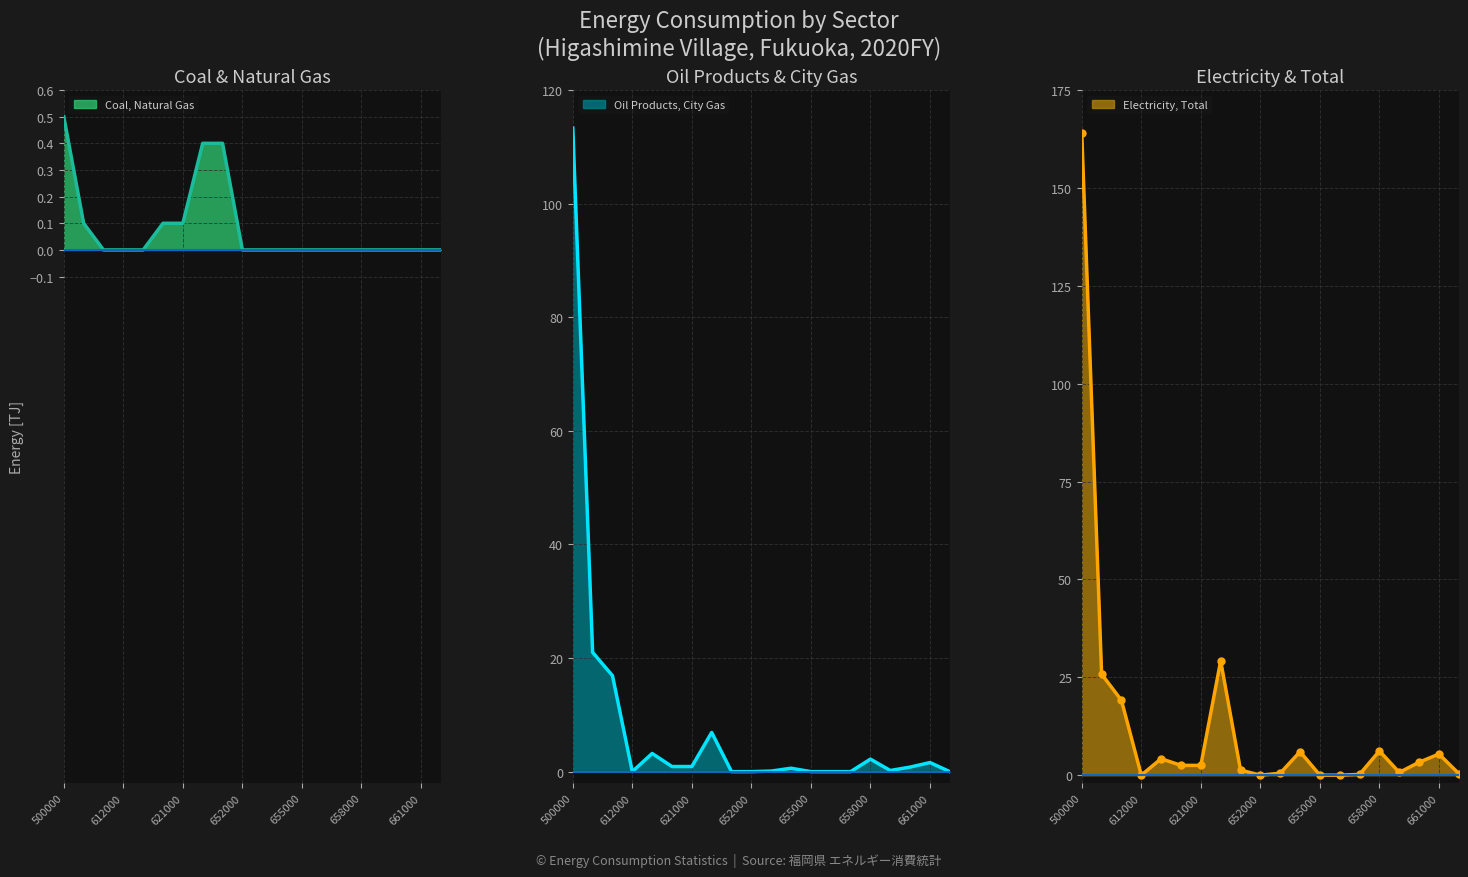

True or false: Coal, Natural Gas has a value of -0.3 at 658000.

False